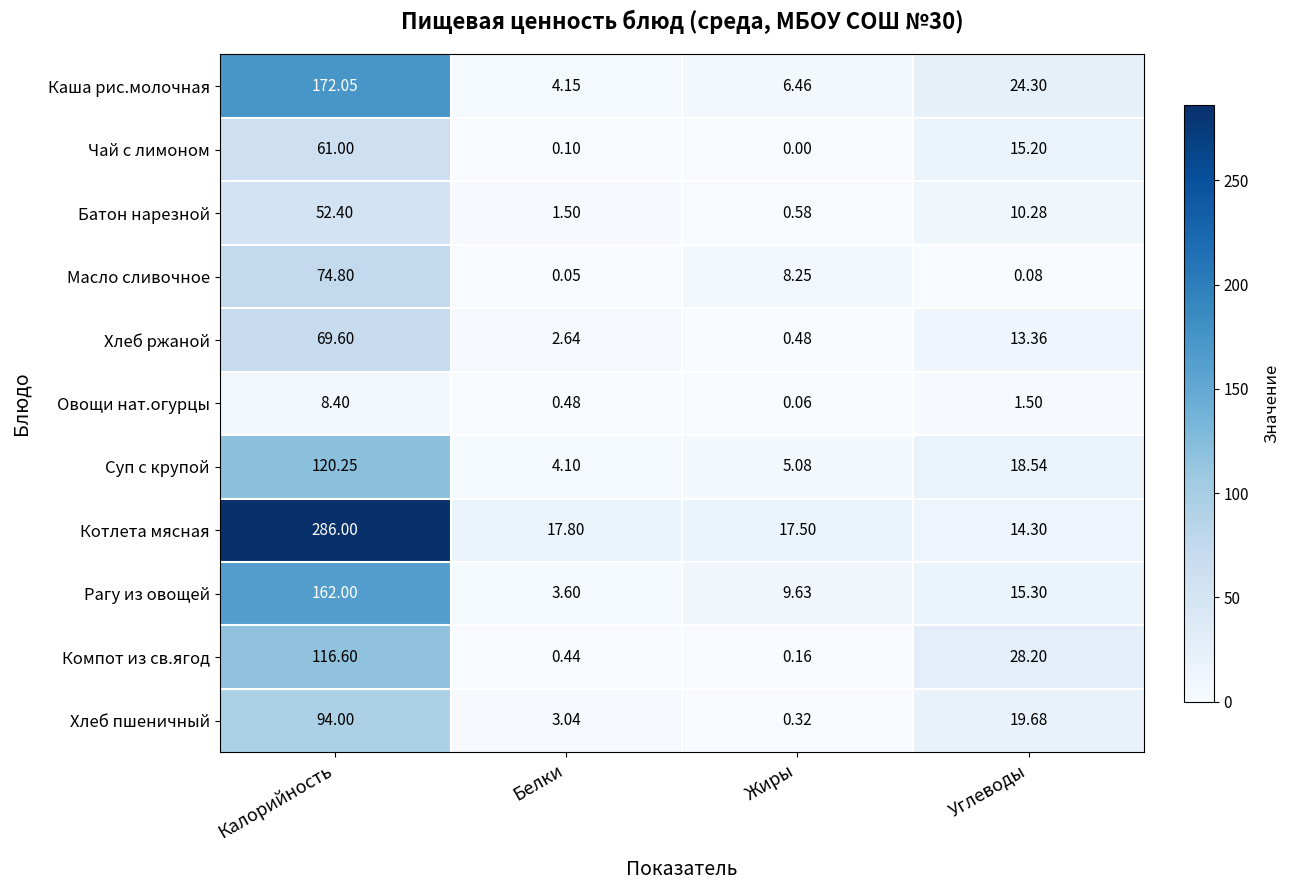

List the labels in order of Компот из св.ягод value, largest first.

Калорийность, Углеводы, Белки, Жиры